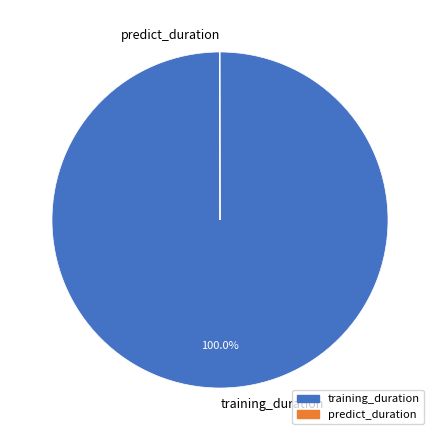

What is the largest slice in the pie chart?

training_duration